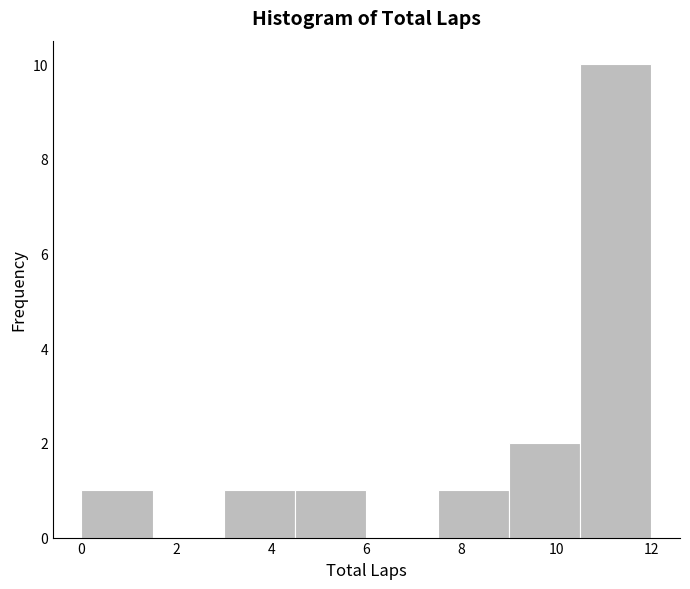

How tall is the bar that spans 3.0 to 4.5 on the x-axis? Neither the bar edges nor the heights are printed on the chart, so give them approximately, as read against the axes.

1